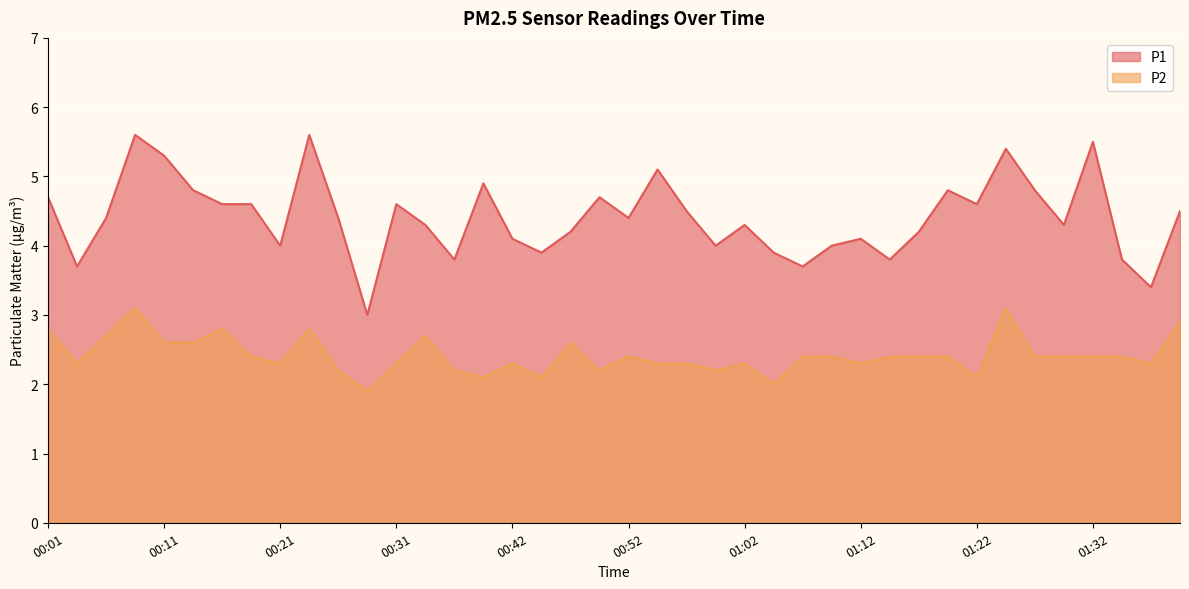

Which series has the largest range (max minus min)?

P1